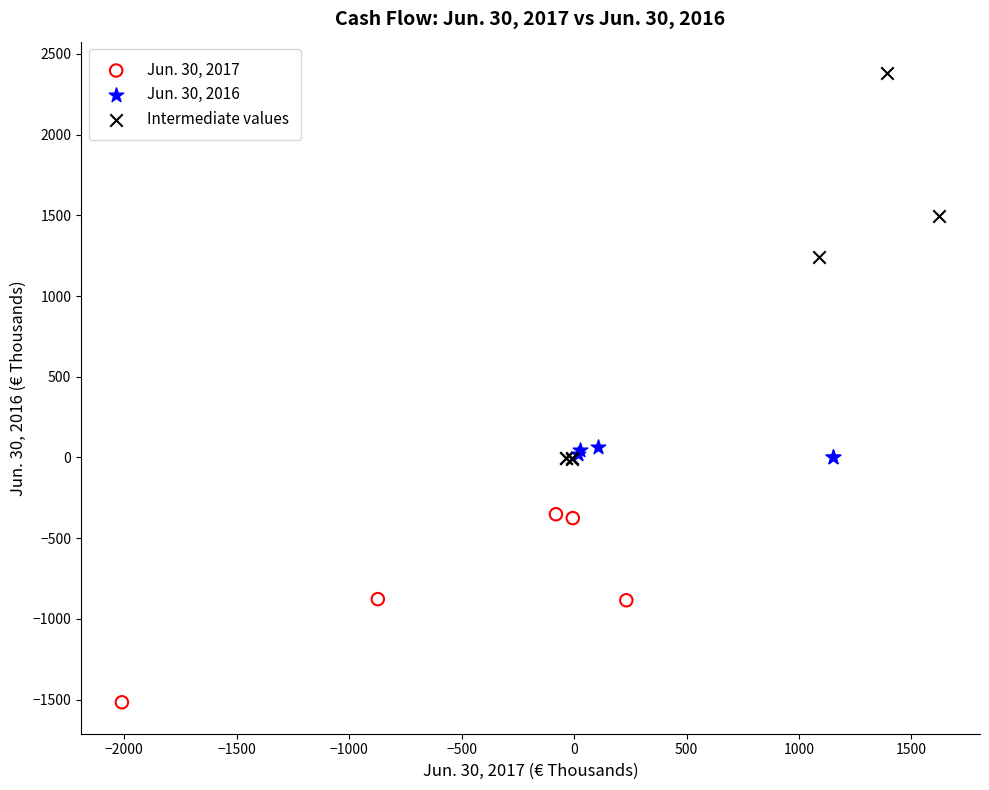

Which series contains the highest Y value?

Intermediate values